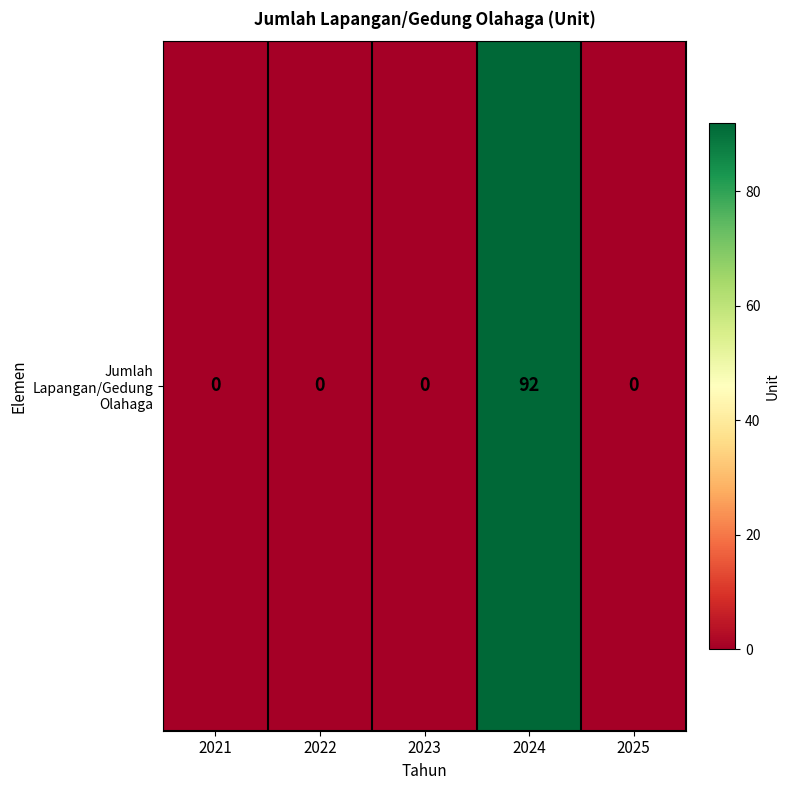

True or false: the data shows 0 at 2023.

True